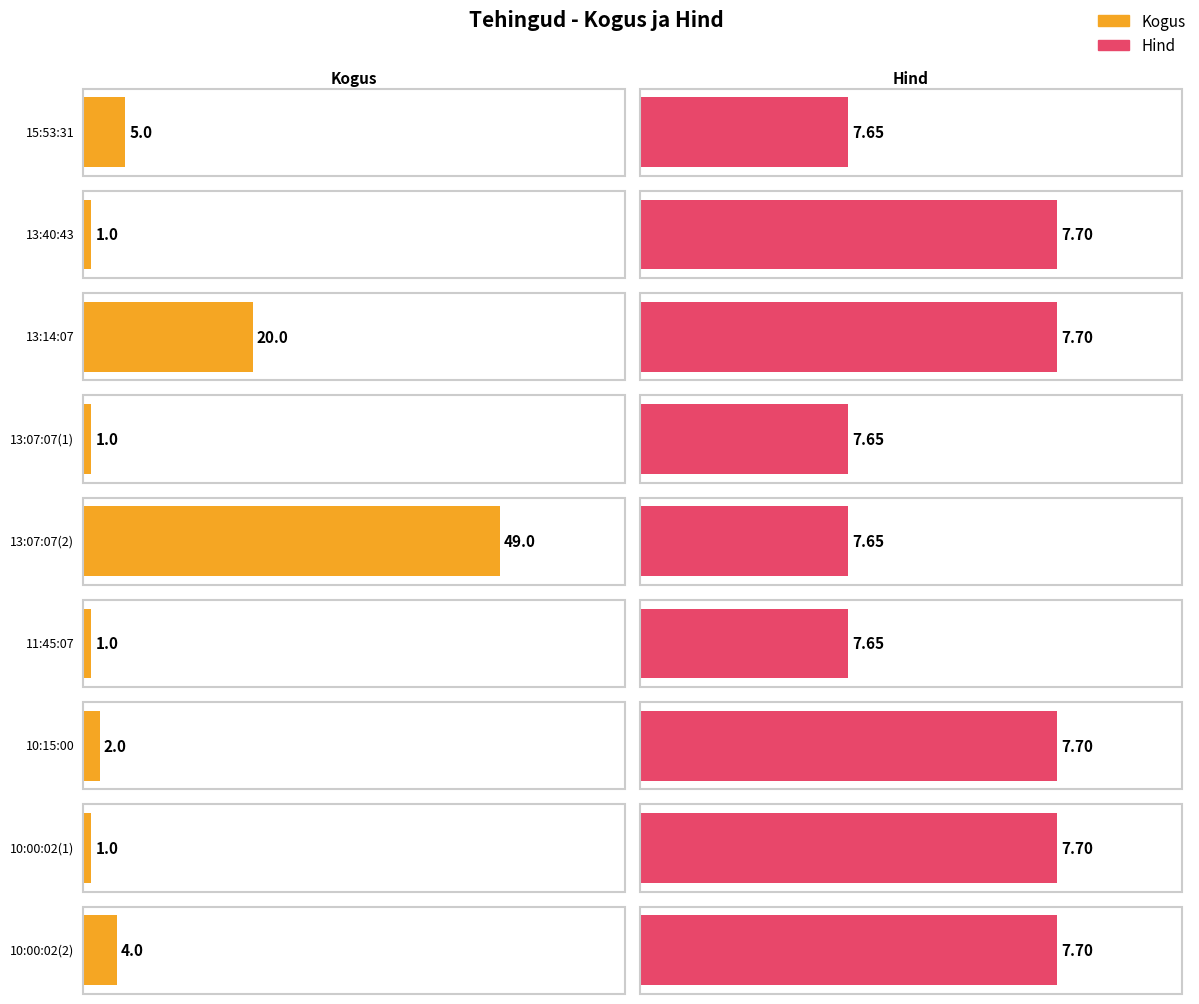

What value does the Hind series have at 11:45:07?

7.7